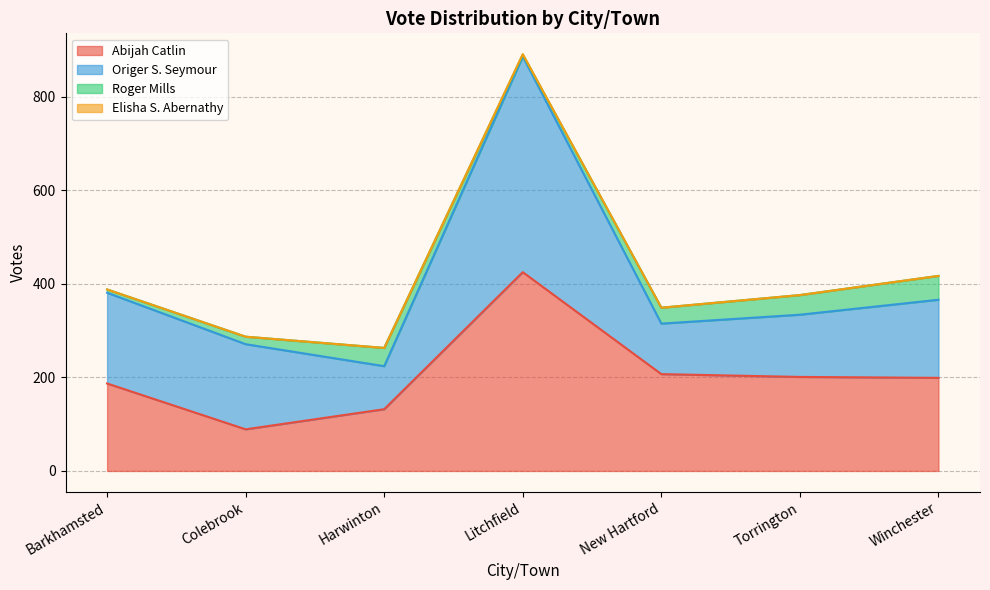

True or false: Origer S. Seymour has more than 2 points higher than both neighbors.

False